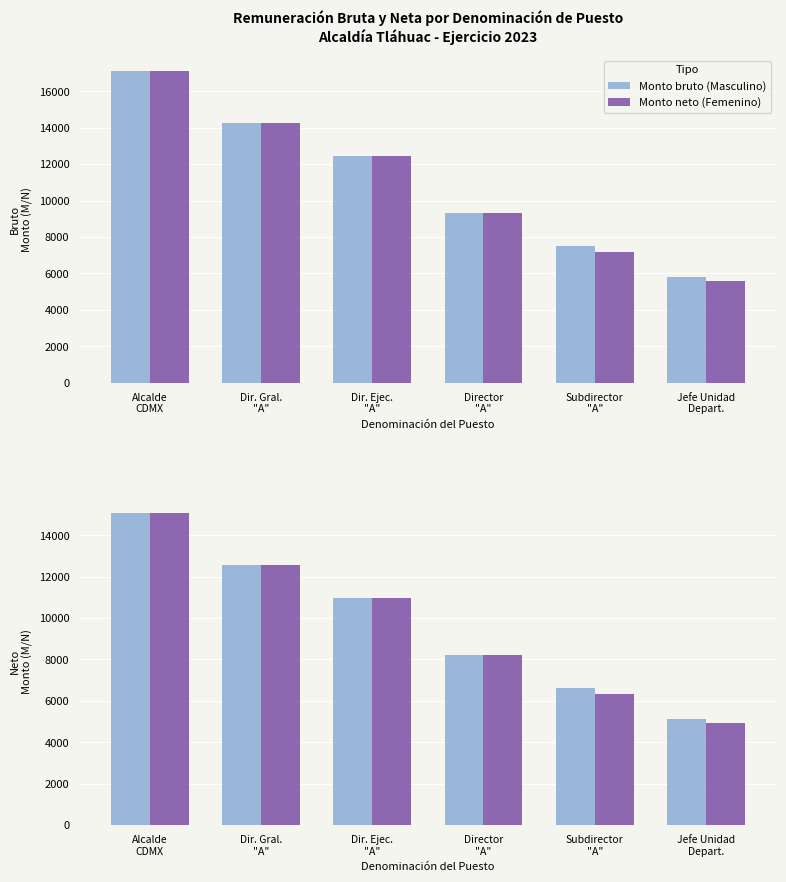

Where does the Monto bruto (Masculino) series first go above 10951?

Alcalde
CDMX